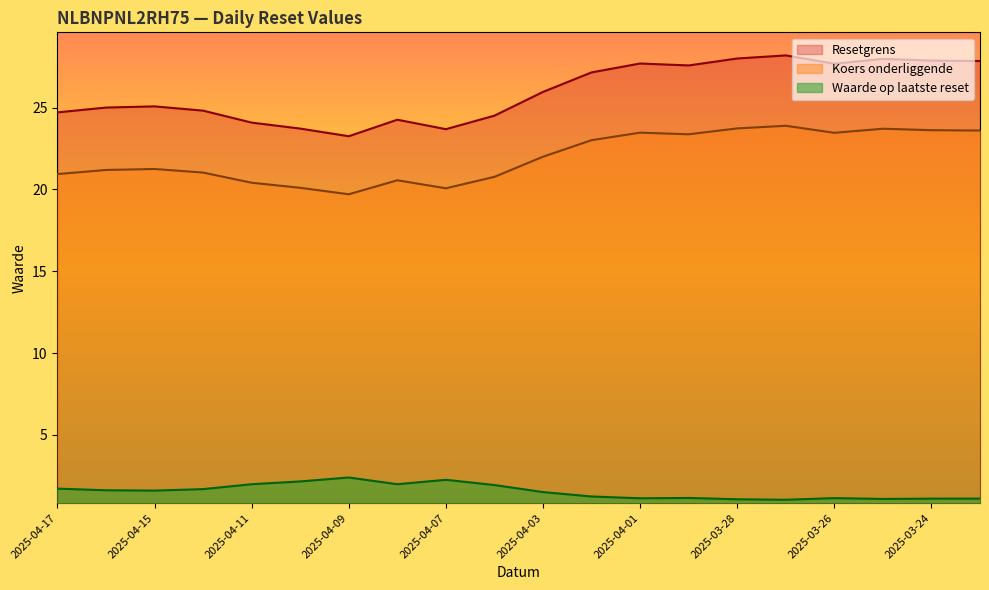

What is the sum of all Koers onderliggende values?

439.9